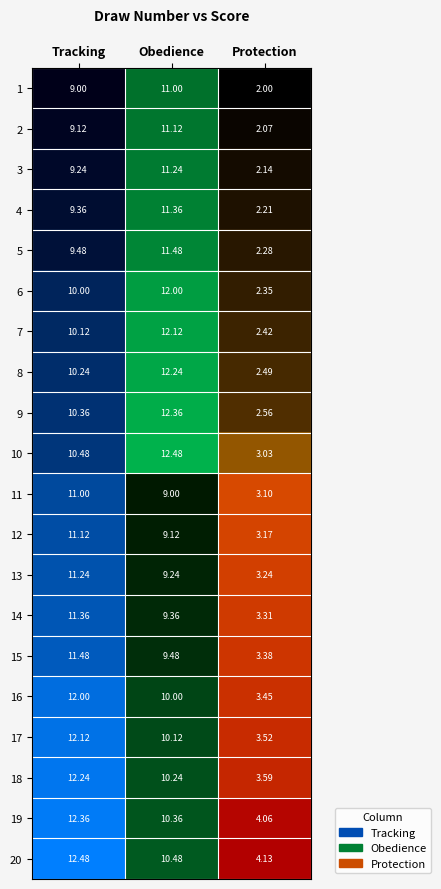

Which label corresponds to the smallest value in the chart?

Protection